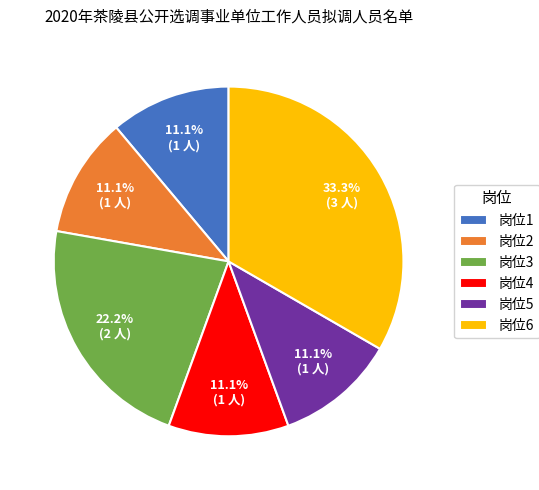

Is there any slice that represents more than half of the pie?

No